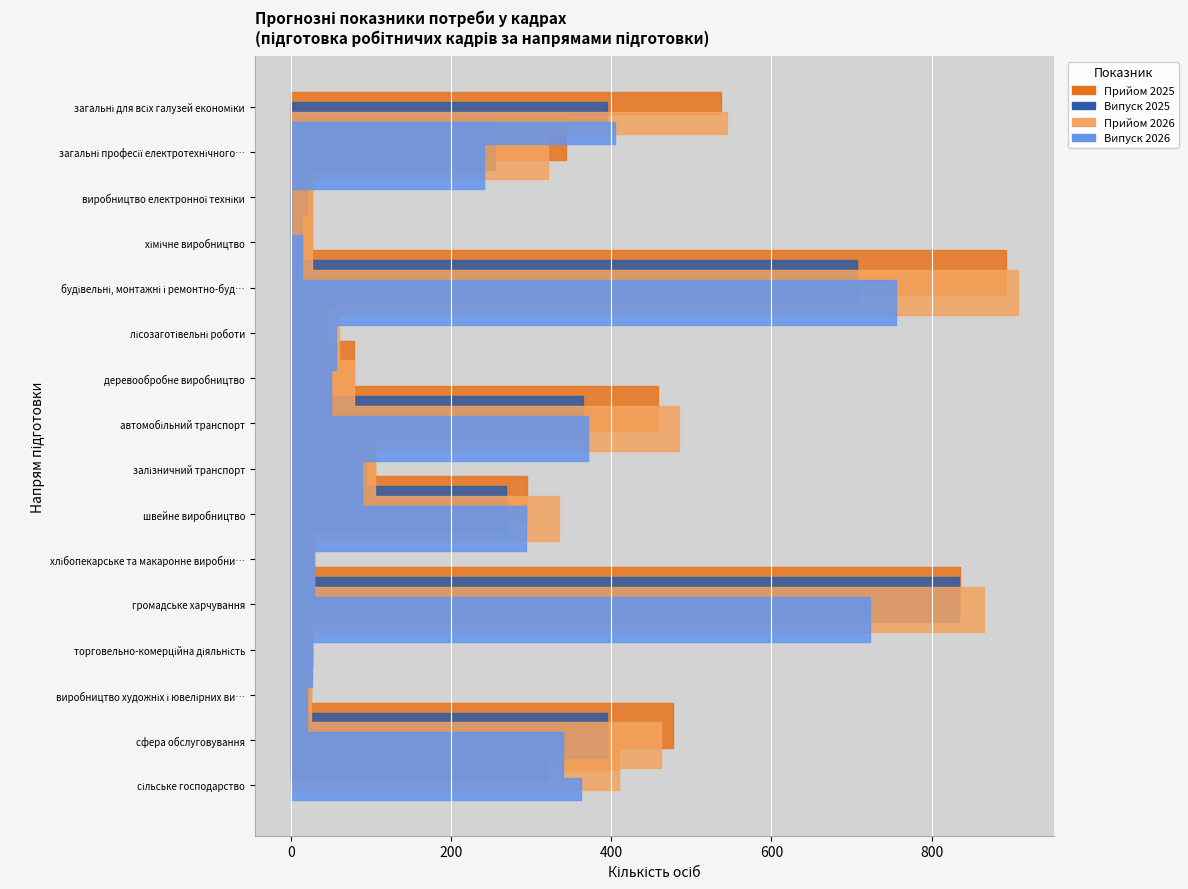

Reading left to right, what are all the values shown in this chart?

Прийом 2025: загальні для всіх галузей економіки=537	загальні професії електротехнічного виробництва=343	виробництво електронної техніки=26	хімічне виробництво=26	будівельні, монтажні і ремонтно-будівельні роботи=893	лісозаготівельні роботи=50	деревообробне виробництво=79	автомобільний транспорт=458	залізничний транспорт=105	швейне виробництво=295	хлібопекарське та макаронне виробництво=28	громадське харчування=836	торговельно-комерційна діяльність=26	виробництво художніх і ювелірних виробів=25	сфера обслуговування=477	сільське господарство=410
Випуск 2025: загальні для всіх галузей економіки=394	загальні професії електротехнічного виробництва=255	виробництво електронної техніки=20	хімічне виробництво=14	будівельні, монтажні і ремонтно-будівельні роботи=707	лісозаготівельні роботи=30	деревообробне виробництво=39	автомобільний транспорт=364	залізничний транспорт=94	швейне виробництво=268	хлібопекарське та макаронне виробництво=27	громадське харчування=834	торговельно-комерційна діяльність=26	виробництво художніх і ювелірних виробів=15	сфера обслуговування=395	сільське господарство=321
Прийом 2026: загальні для всіх галузей економіки=544	загальні професії електротехнічного виробництва=321	виробництво електронної техніки=26	хімічне виробництво=26	будівельні, монтажні і ремонтно-будівельні роботи=908	лісозаготівельні роботи=60	деревообробне виробництво=79	автомобільний транспорт=485	залізничний транспорт=105	швейне виробництво=335	хлібопекарське та макаронне виробництво=28	громадське харчування=866	торговельно-комерційна діяльність=26	виробництво художніх і ювелірних виробів=25	сфера обслуговування=462	сільське господарство=410
Випуск 2026: загальні для всіх галузей економіки=405	загальні професії електротехнічного виробництва=241	виробництво електронної техніки=0	хімічне виробництво=13	будівельні, монтажні і ремонтно-будівельні роботи=756	лісозаготівельні роботи=56	деревообробне виробництво=50	автомобільний транспорт=371	залізничний транспорт=88	швейне виробництво=294	хлібопекарське та макаронне виробництво=28	громадське харчування=723	торговельно-комерційна діяльність=26	виробництво художніх і ювелірних виробів=20	сфера обслуговування=339	сільське господарство=362